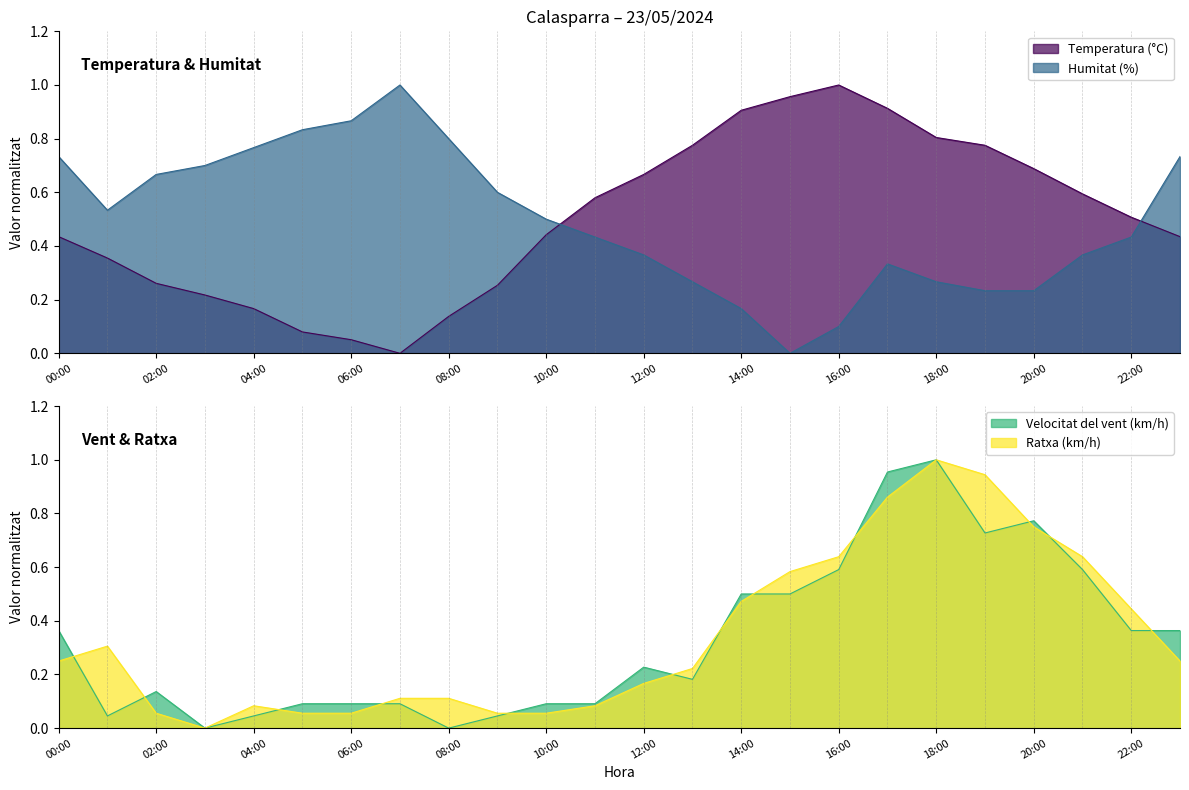

The value of Ratxa (km/h) at 08:00 is 0.1. True or false?

True